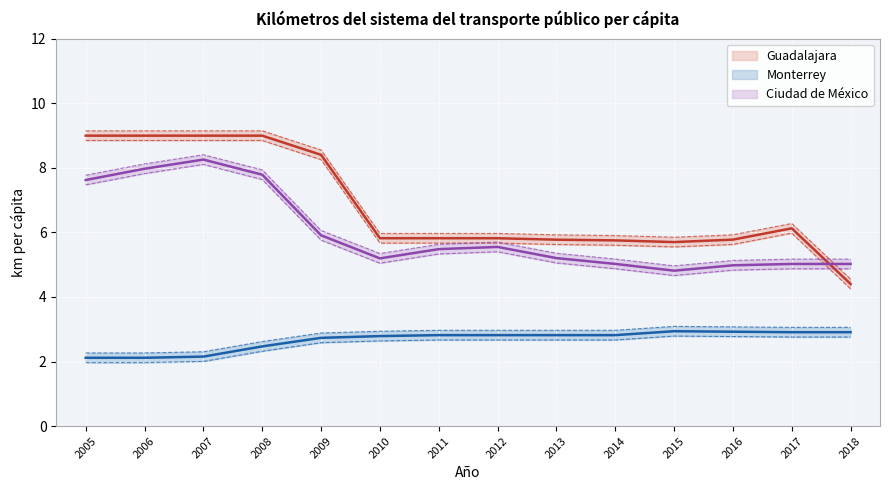

True or false: Ciudad de México and Monterrey cross at least once.

False